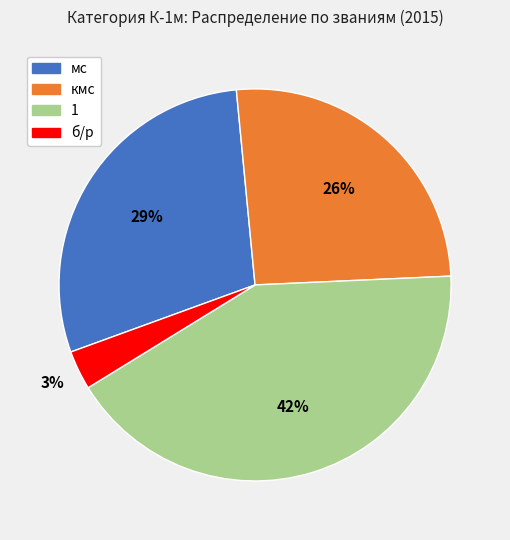

Does any single category account for the majority?

No